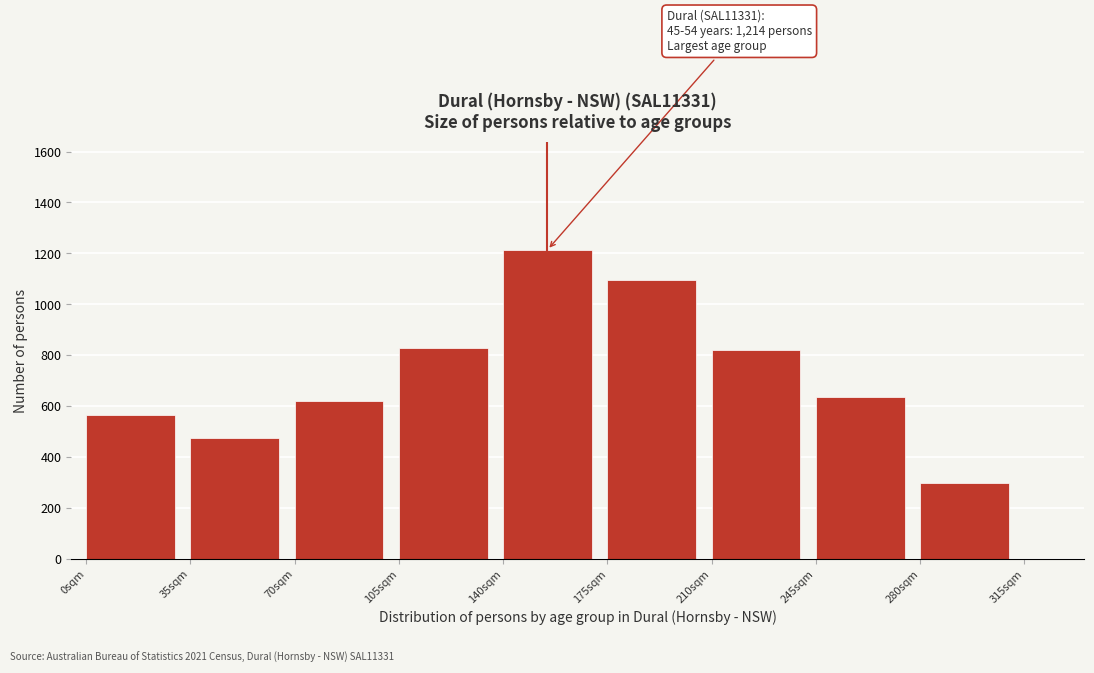

Reading right to left, list all the values displayed in this chart.

298	635	820	1096	1214	828	619	476	564